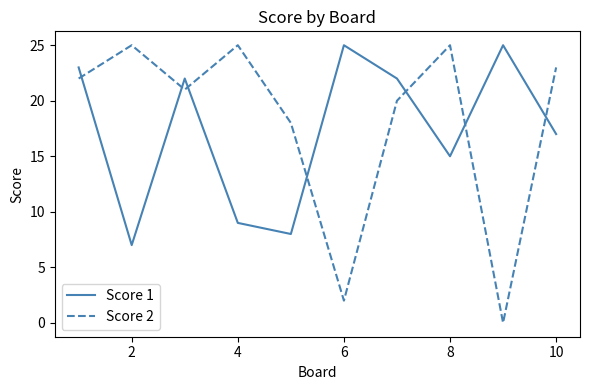

Which series has the largest range (max minus min)?

Score 2